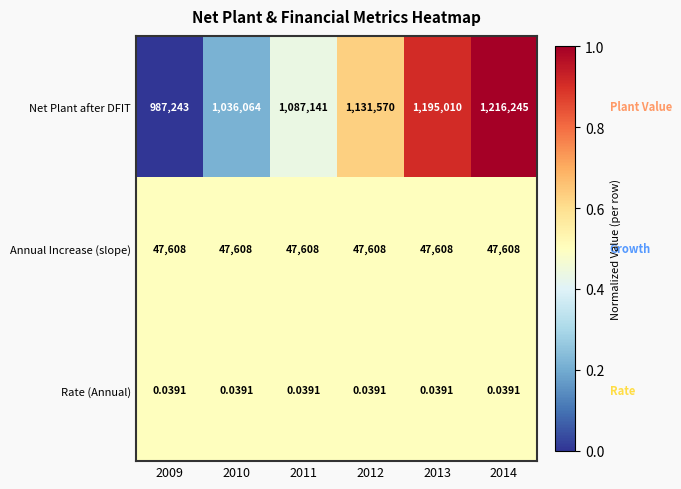

Which series has the widest spread of values?

Net Plant after DFIT